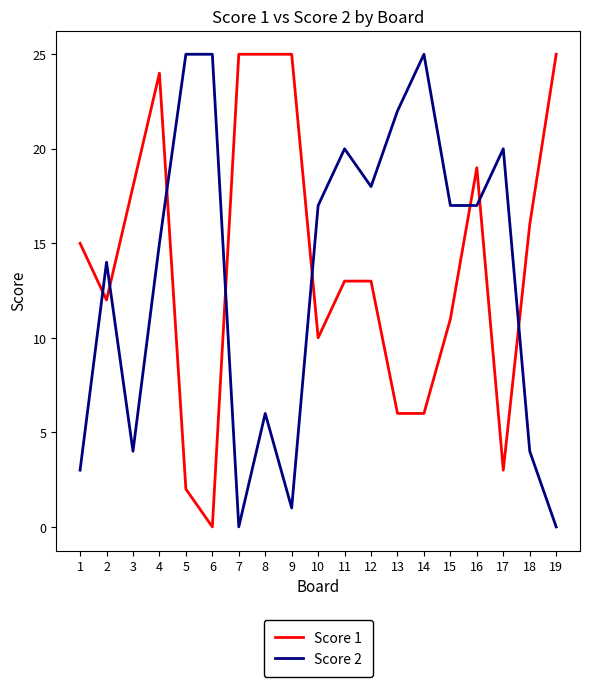

True or false: Score 2 has more than 0 interior local peaks.

True